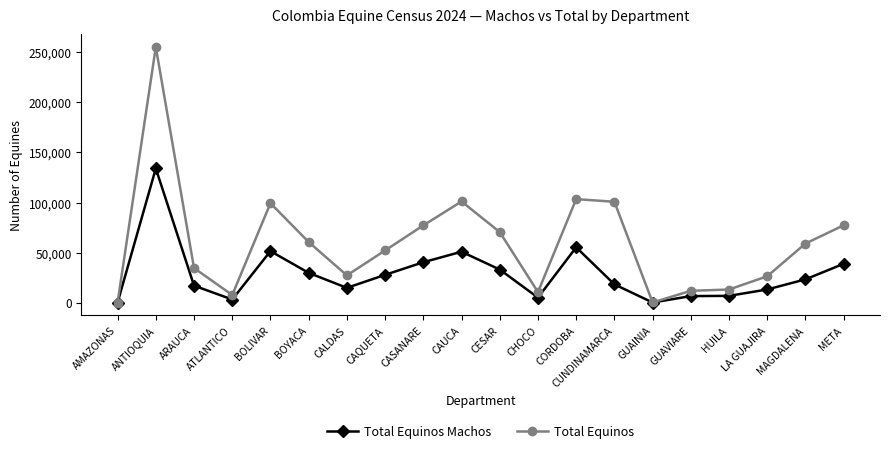

What is the difference between the second highest and second lowest values in the Total Equinos series?

103254